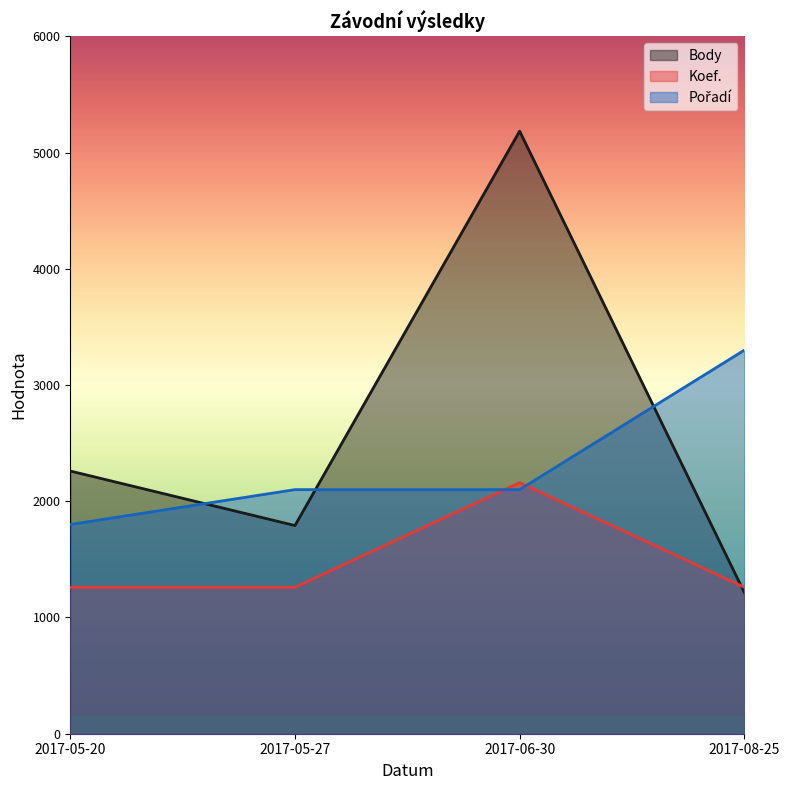

How many values in the Body series are below 2260?

2